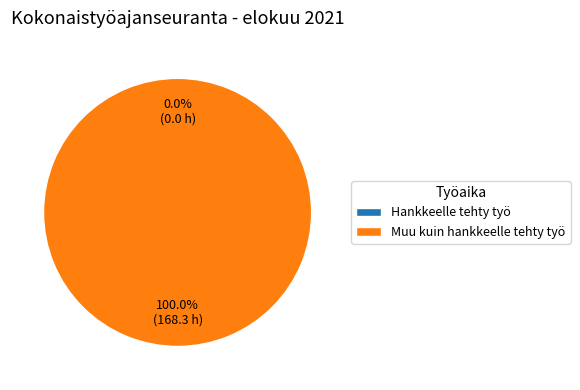

What is the smallest slice in the pie chart?

Hankkeelle tehty työ